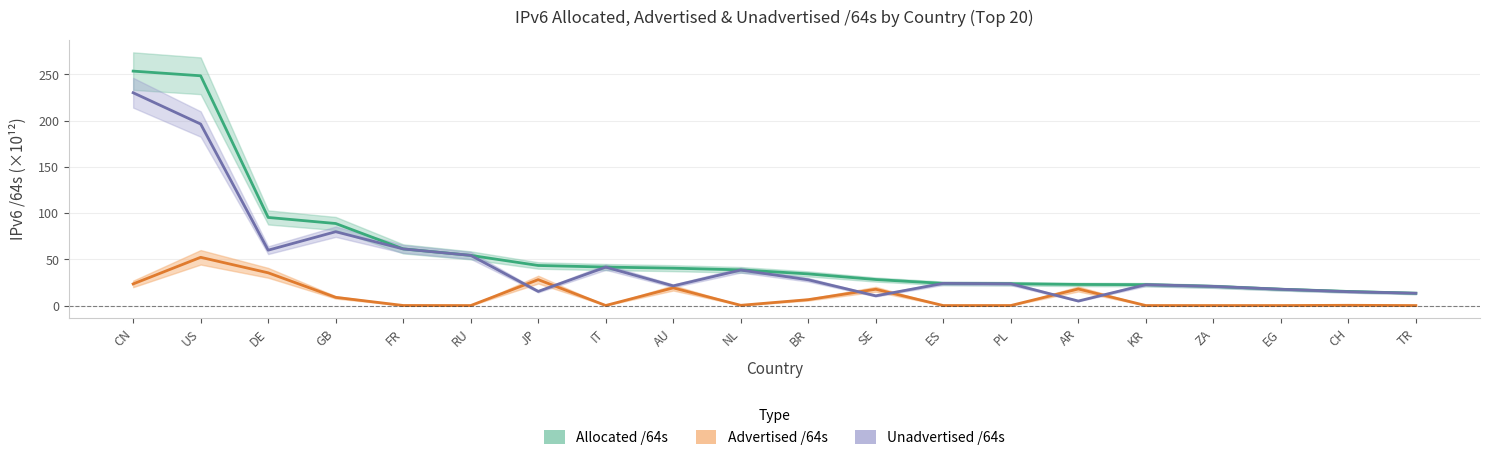

What position from the right is PL?

7